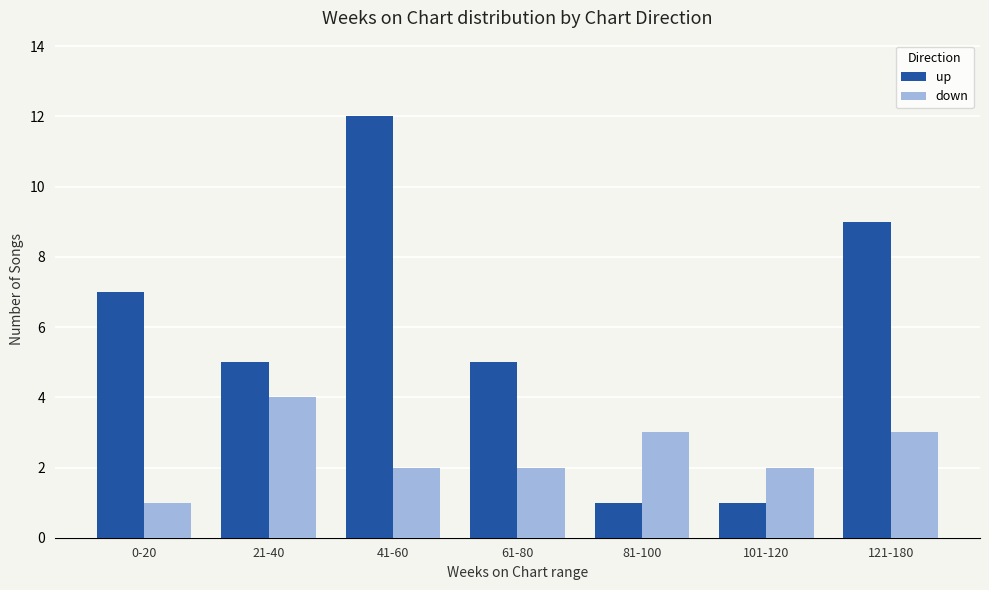

True or false: down has a value of 0 at 0-20.

False